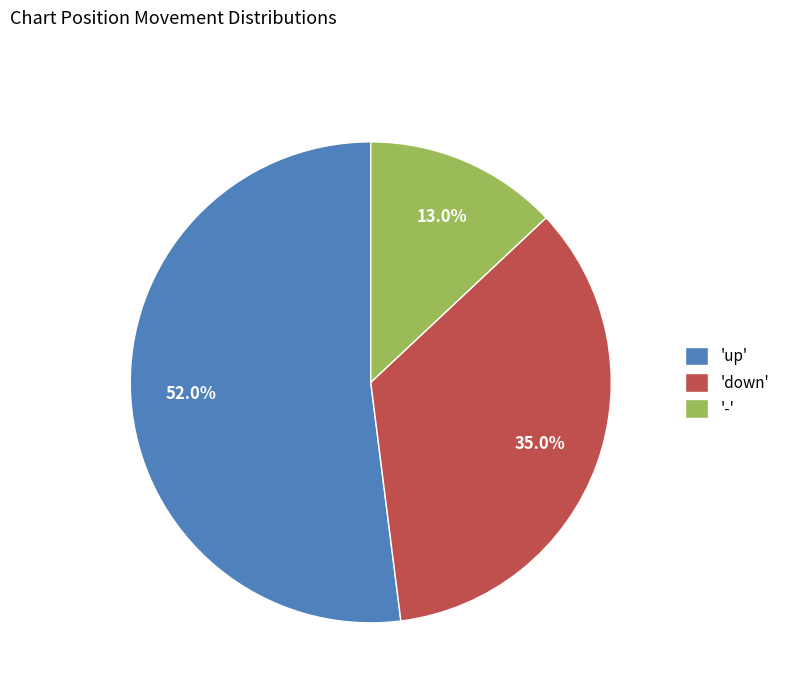

Is there any slice that represents more than half of the pie?

Yes